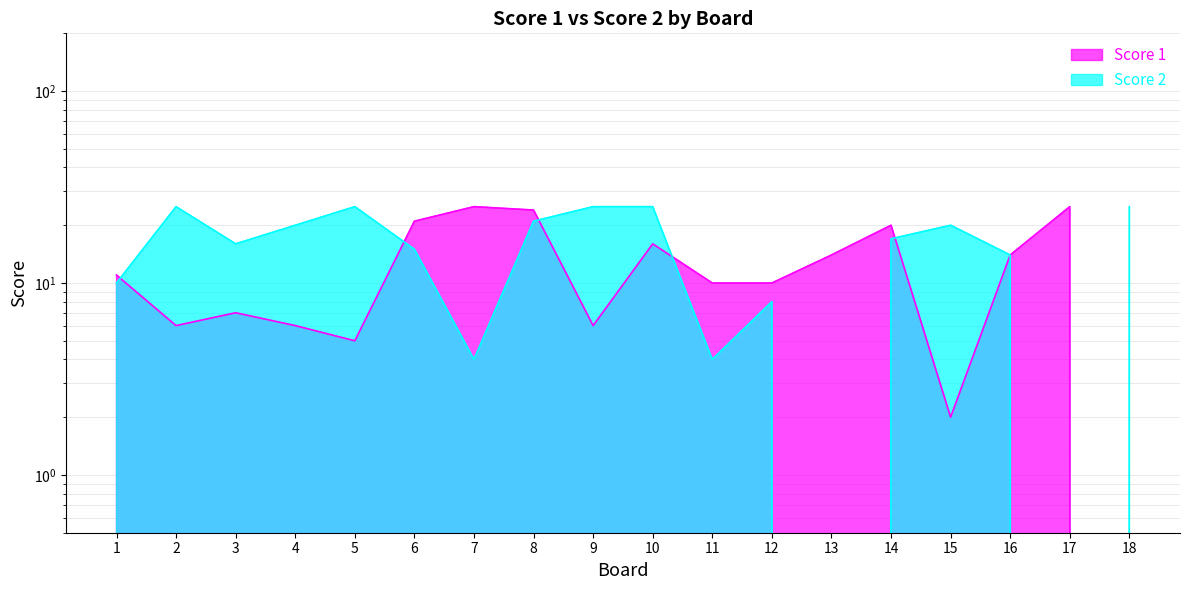

Which series ends up on top after the final intersection of Score 1 and Score 2?

Score 2